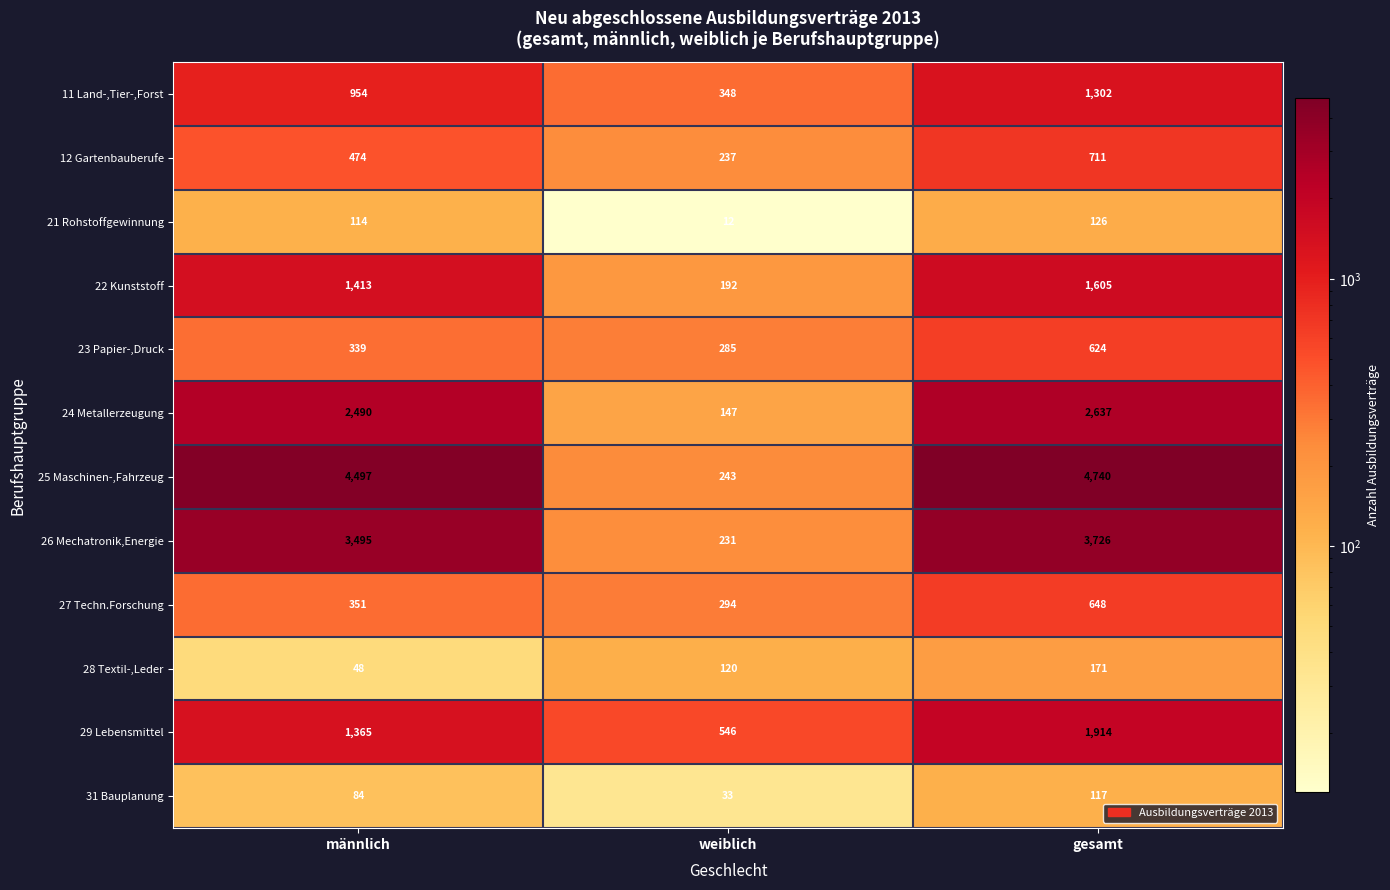

What is the spread (max minus min) of values at gesamt?

4623